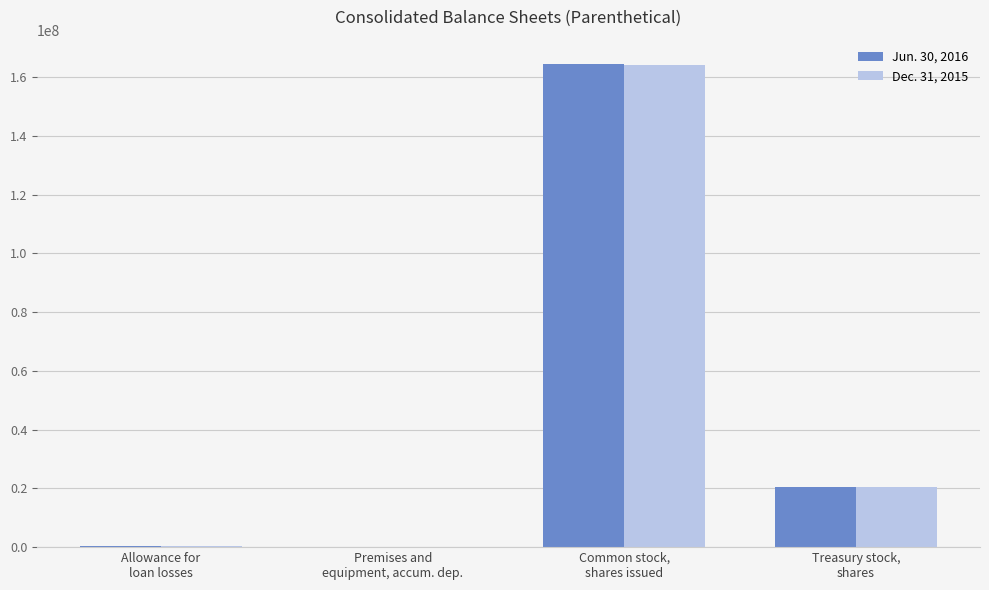

How many groups of bars are there?

4